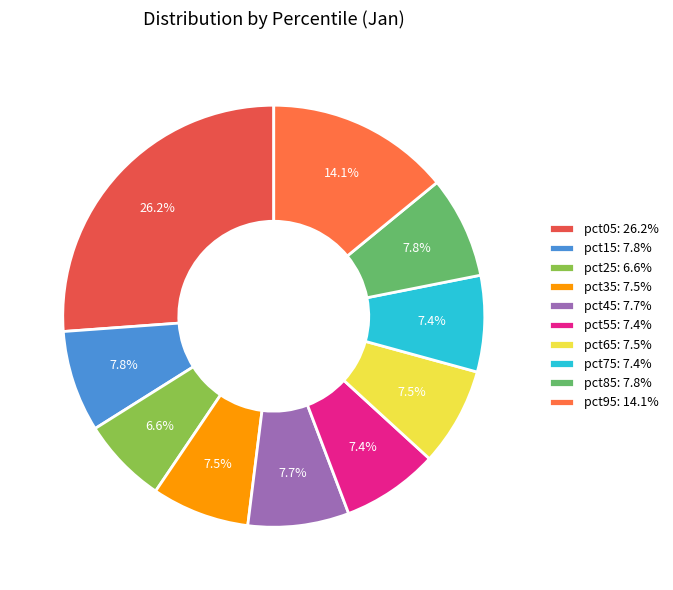

Which category has the biggest portion of the pie?

pct05